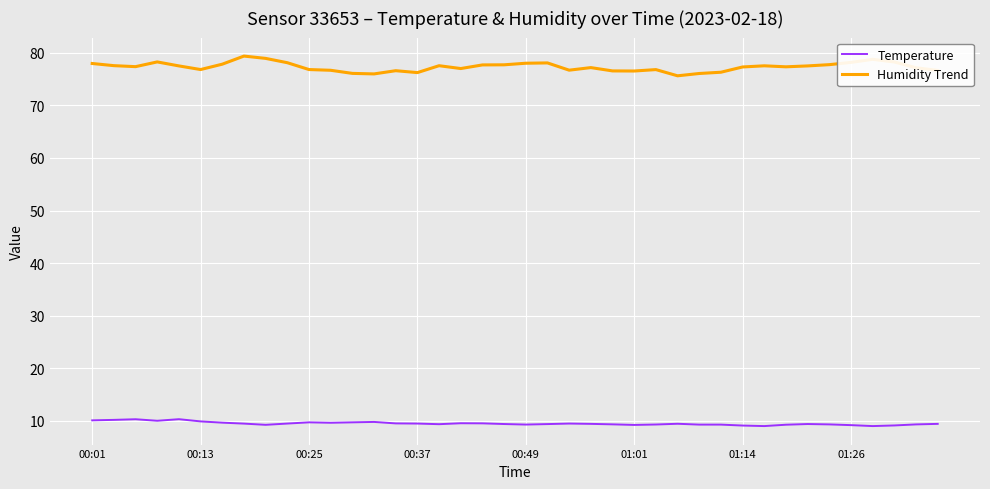

Rank the series by their average value, from highest to lowest.

Humidity Trend, Temperature